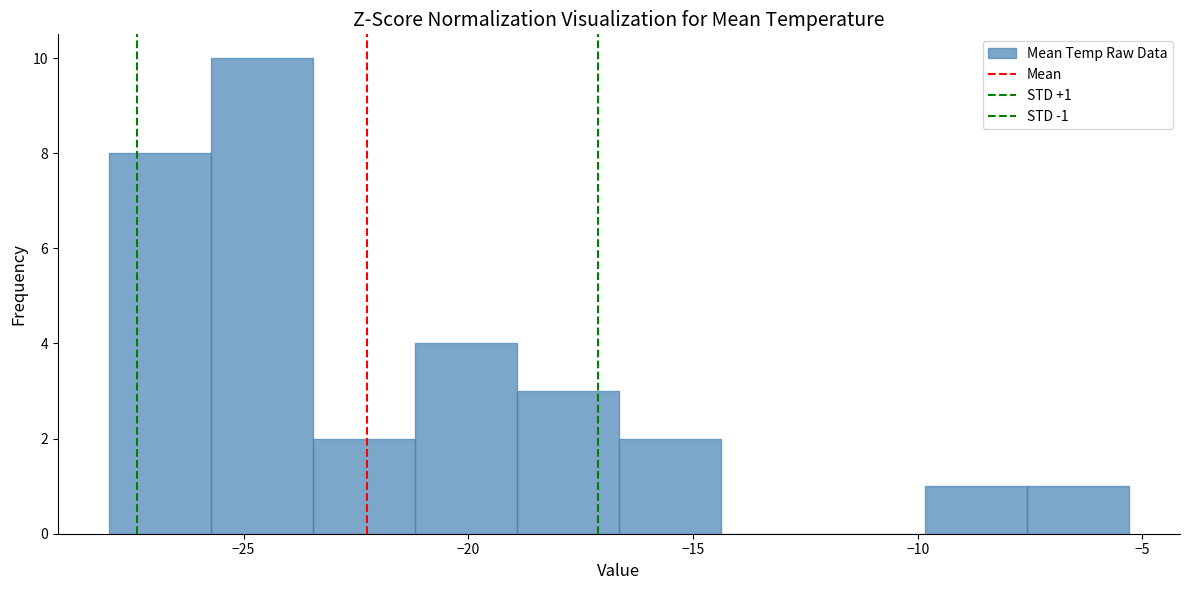

Which range on the x-axis has the tallest bar?

-25.5 to -23.5